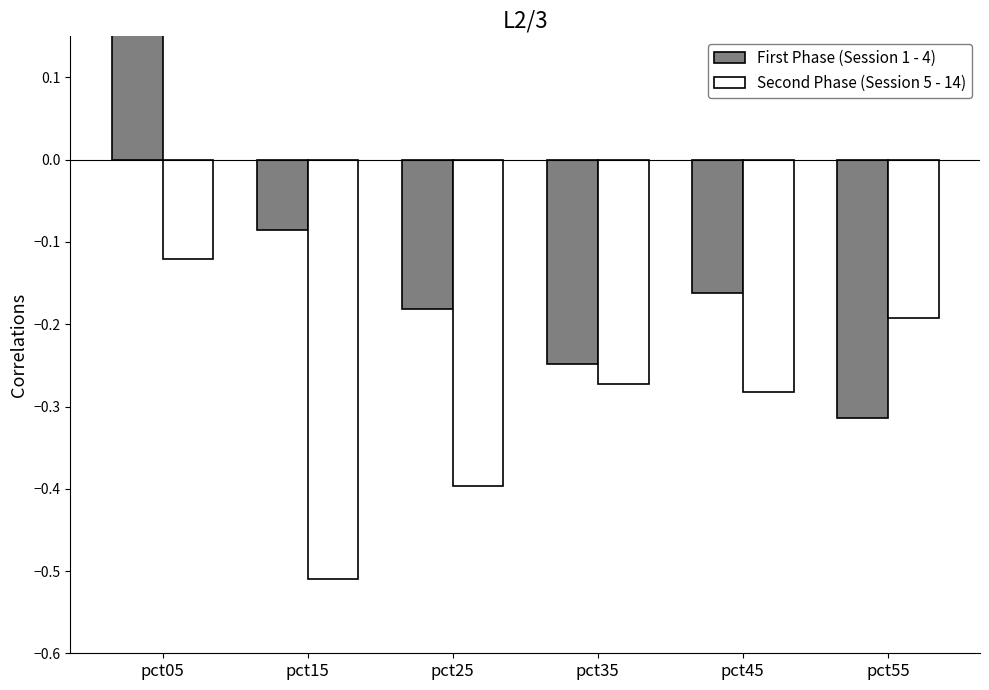

Reading left to right, what are all the values shown in this chart?

First Phase (Session 1 - 4): 0.9	-0.1	-0.2	-0.2	-0.2	-0.3
Second Phase (Session 5 - 14): -0.1	-0.5	-0.4	-0.3	-0.3	-0.2